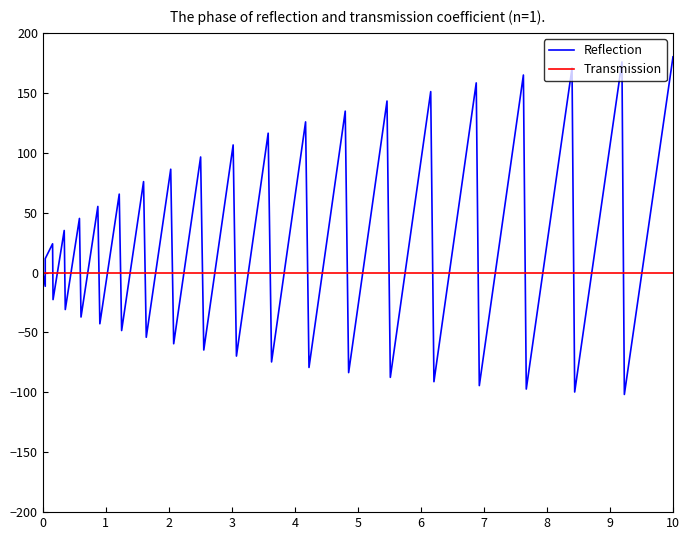

Rank the series by their maximum value, from lowest to highest.

Transmission, Reflection